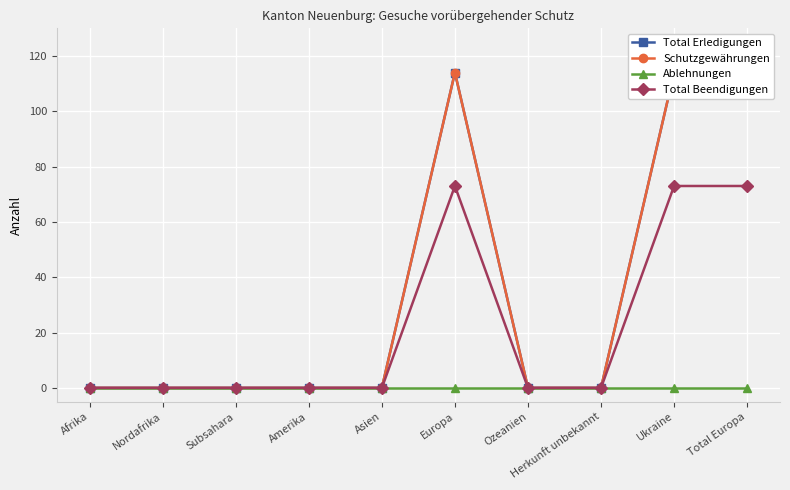

What is the maximum value for Total Beendigungen?

73